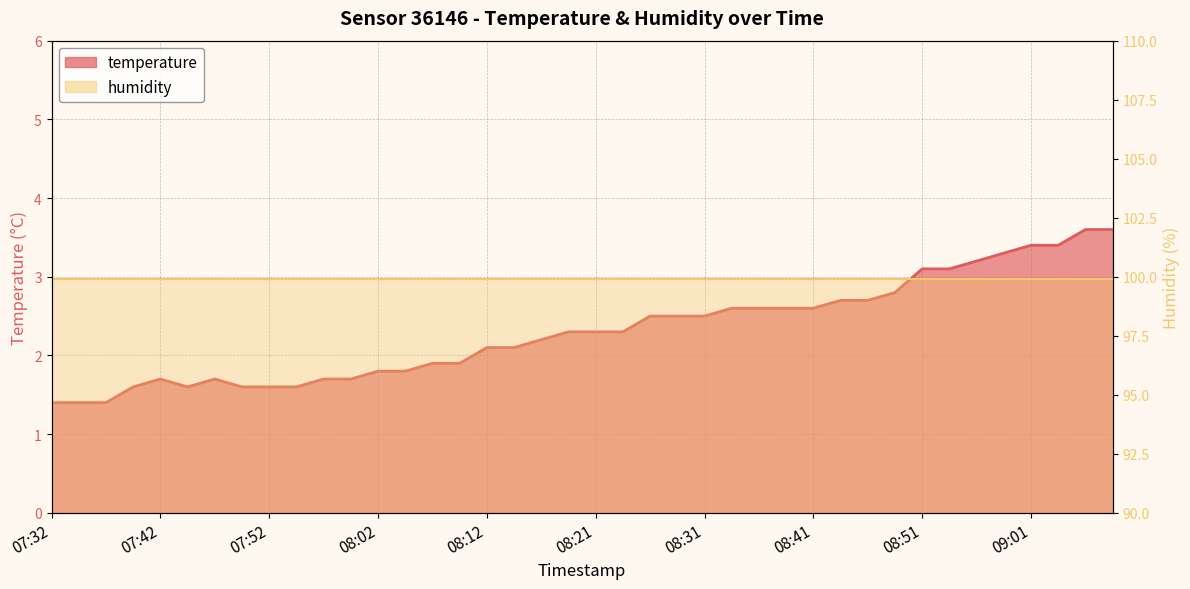

How many data points are less than 2?

16